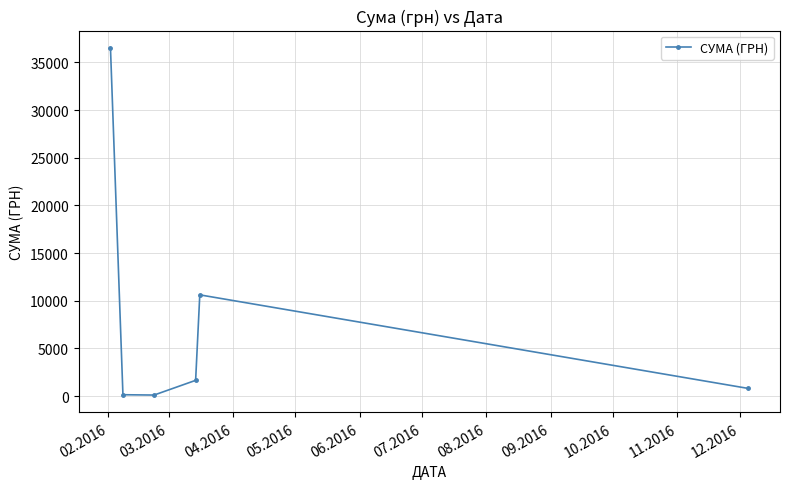

What is the sum of all values?

49819.8